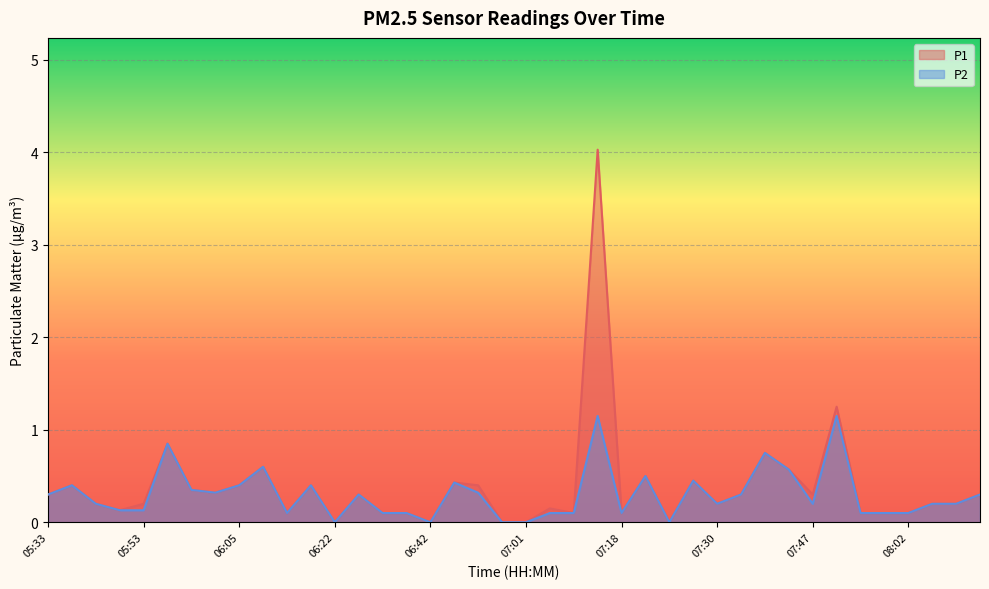

Which has a higher value, 06:47 or 06:15?

06:47